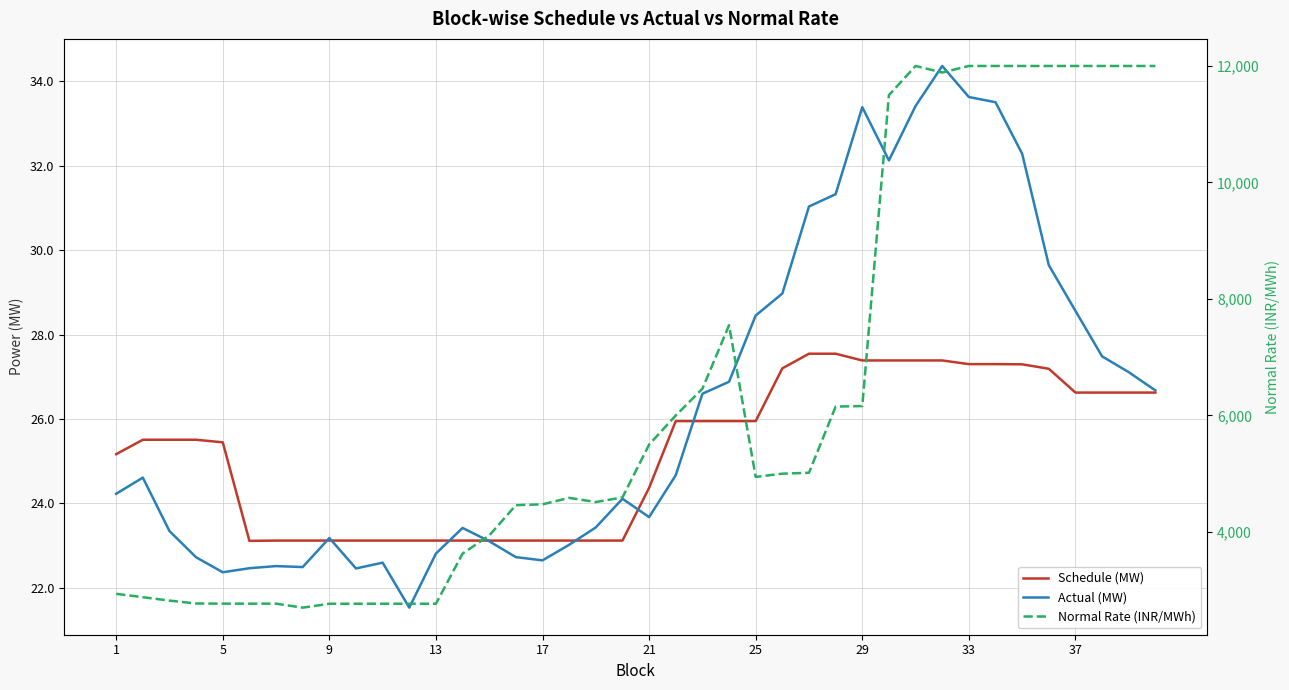

What is the smallest value displayed?

21.5